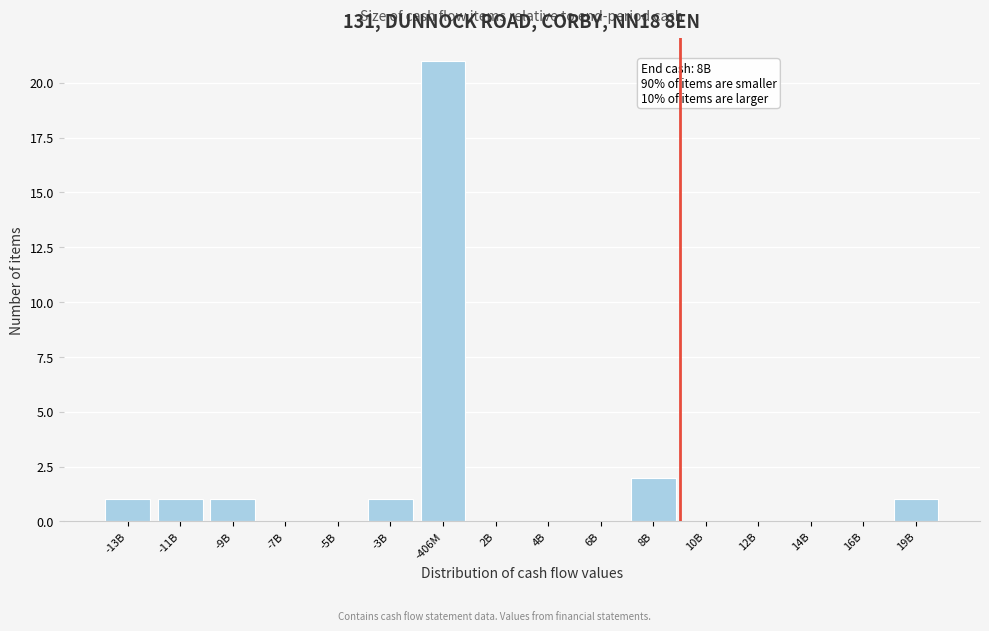

Reading left to right, extract all data points from this chart.

-13B=1	-11B=1	-9B=1	-7B=0	-5B=0	-3B=1	-406M=21	2B=0	4B=0	6B=0	8B=2	10B=0	12B=0	14B=0	16B=0	19B=1